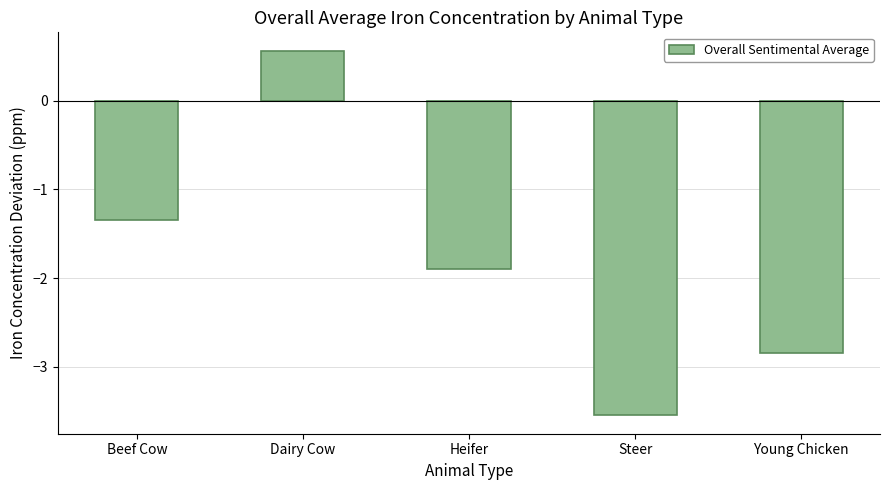

Which label corresponds to the largest value in the chart?

Dairy Cow